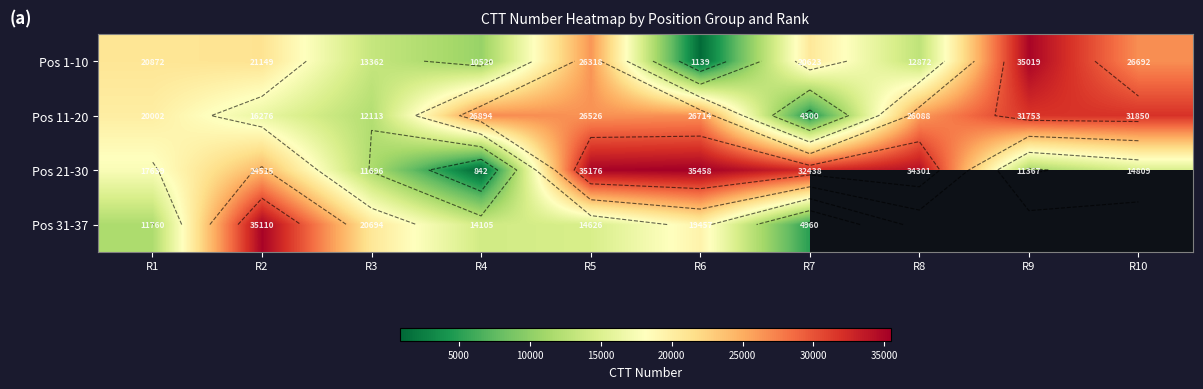

Between R3 and R5, which is larger?

R5